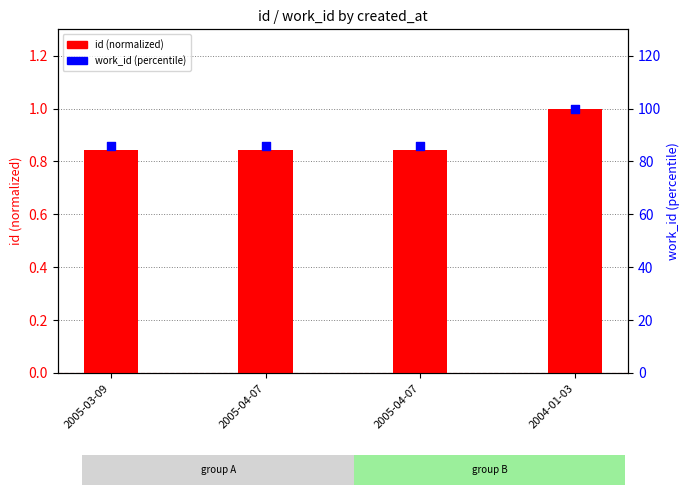

Which series contains the lowest Y value?

id (normalized)